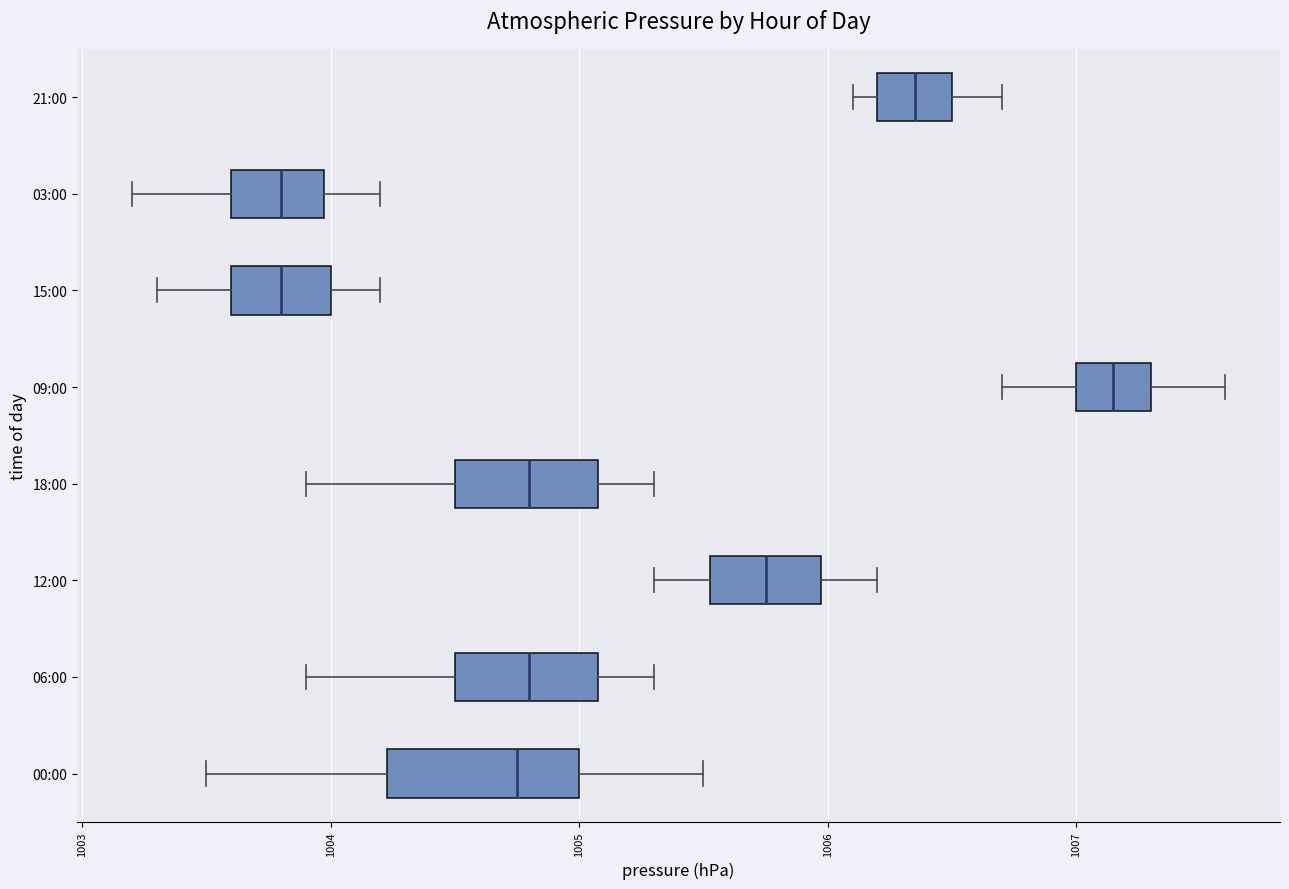

Comparing the boxes themselves (not the whiskers), which one is the widest?

00:00